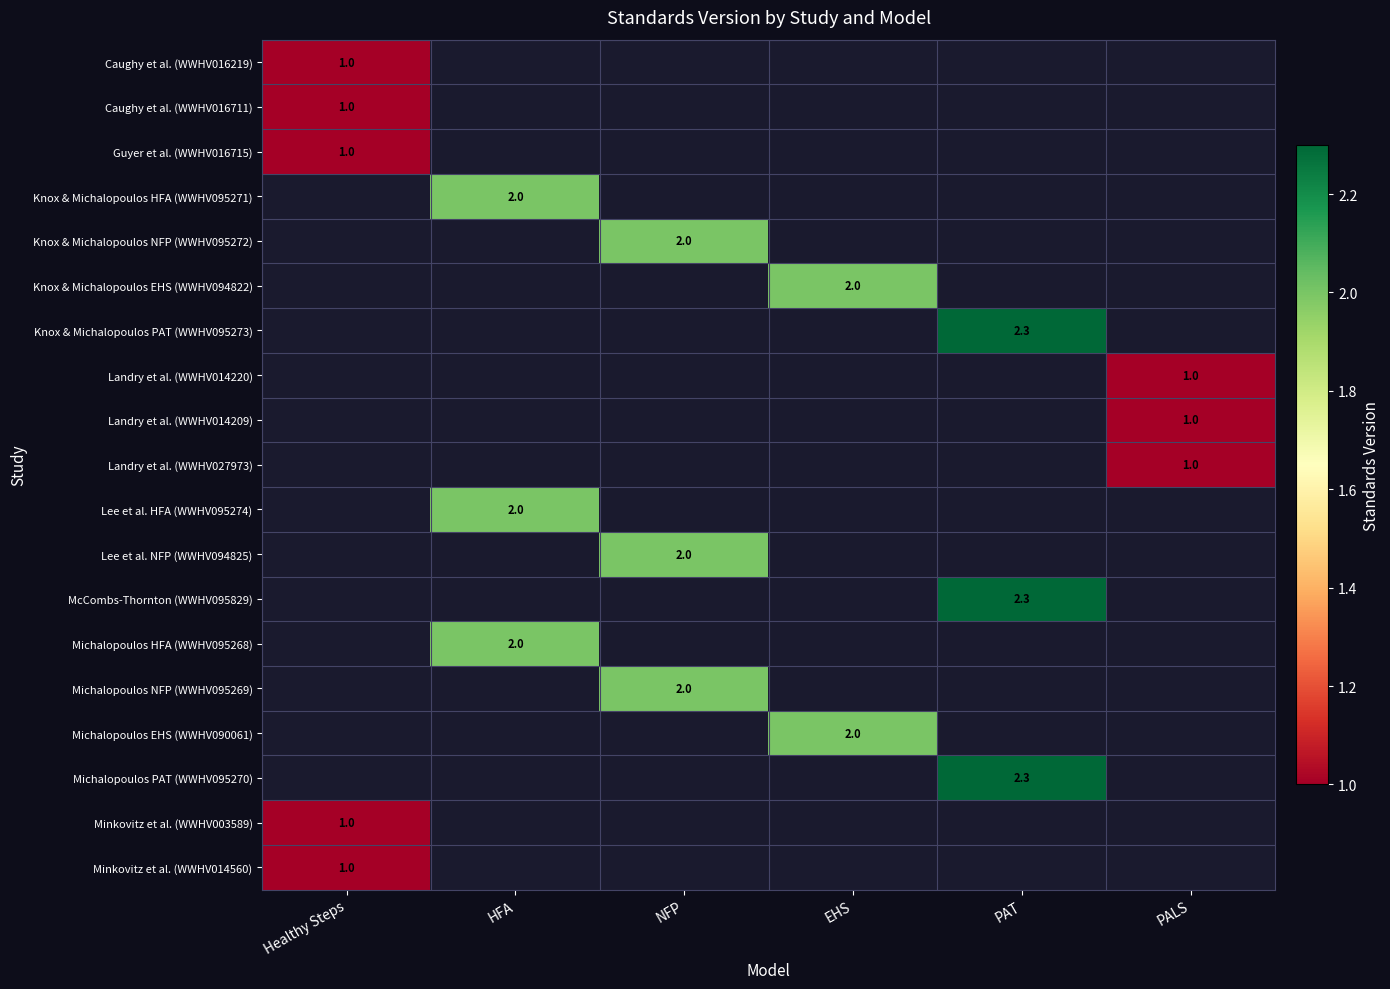

At which category does the chart reach its peak across all series?

PAT